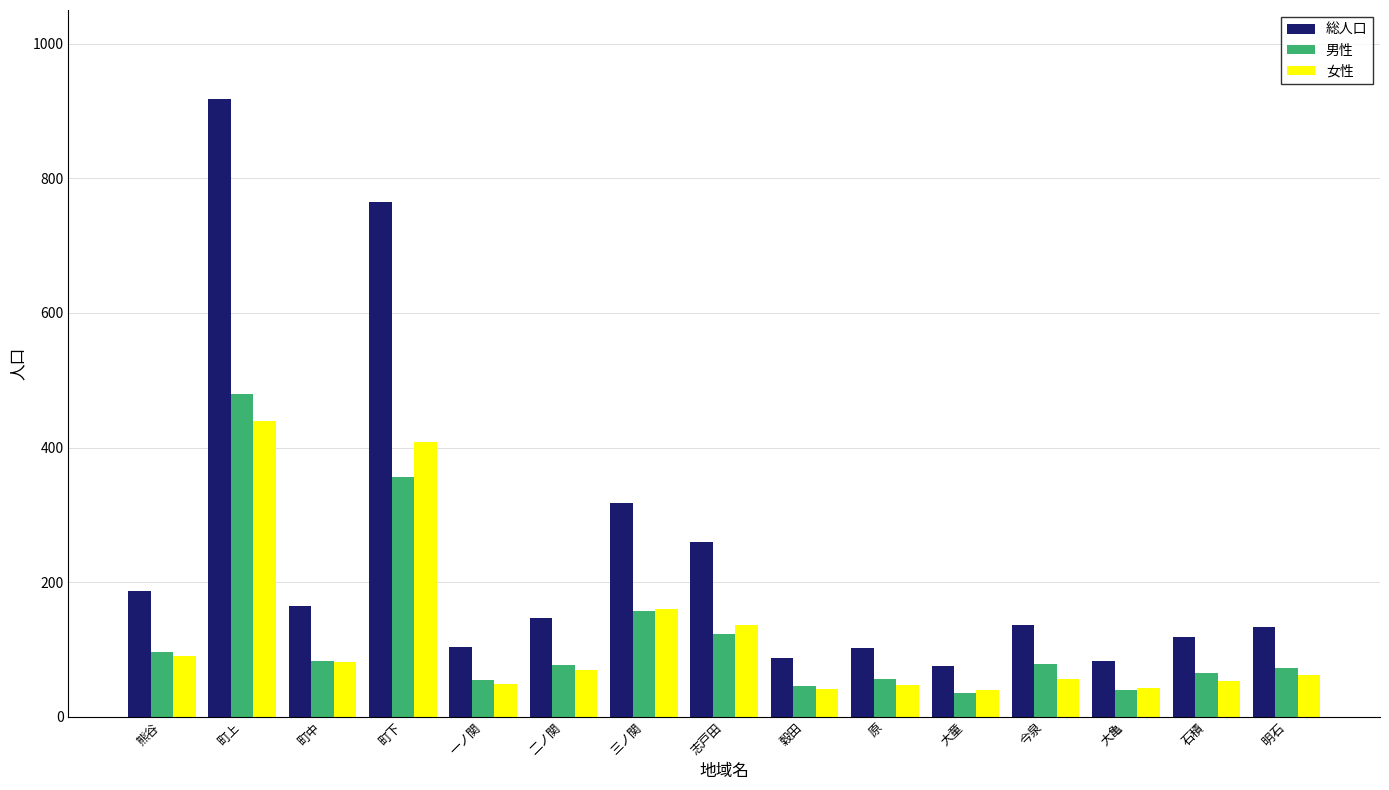

Rank the series at 石積 from highest to lowest value.

総人口, 男性, 女性